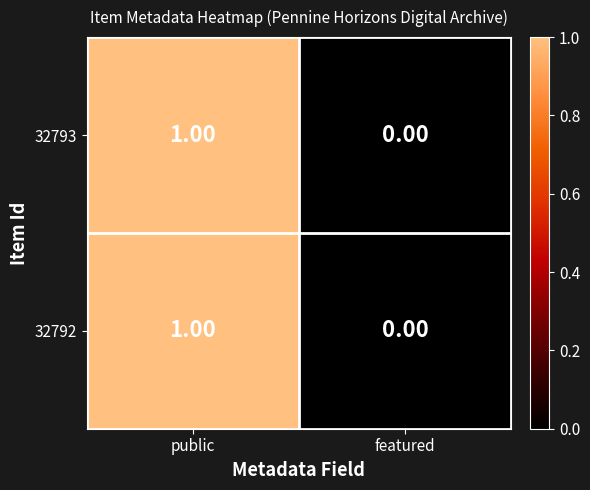

At which category is the sum across all series the highest?

public